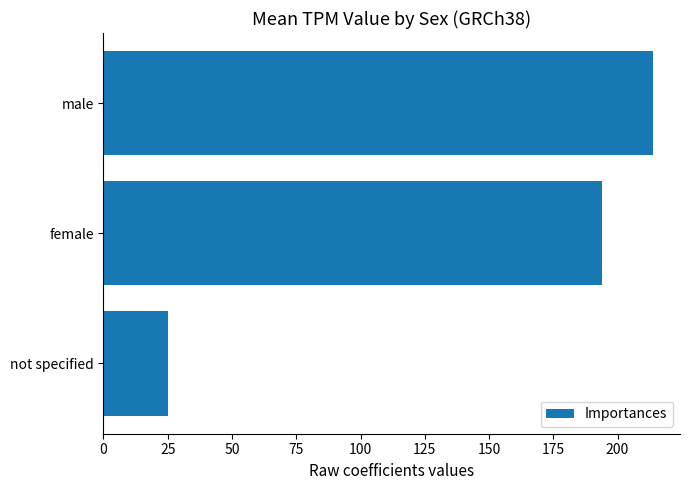

Rank the categories by value from highest to lowest.

male, female, not specified